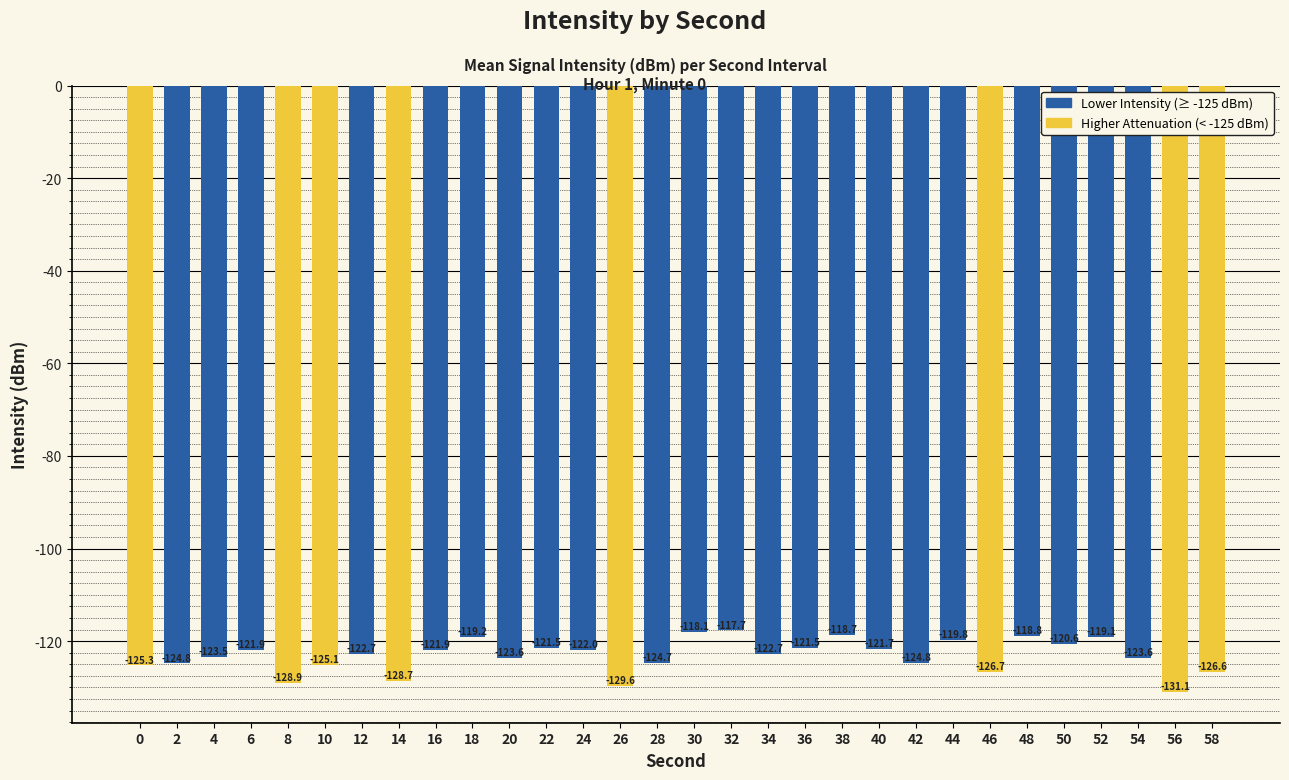

What is the change in value from 8 to 36?

+7.5